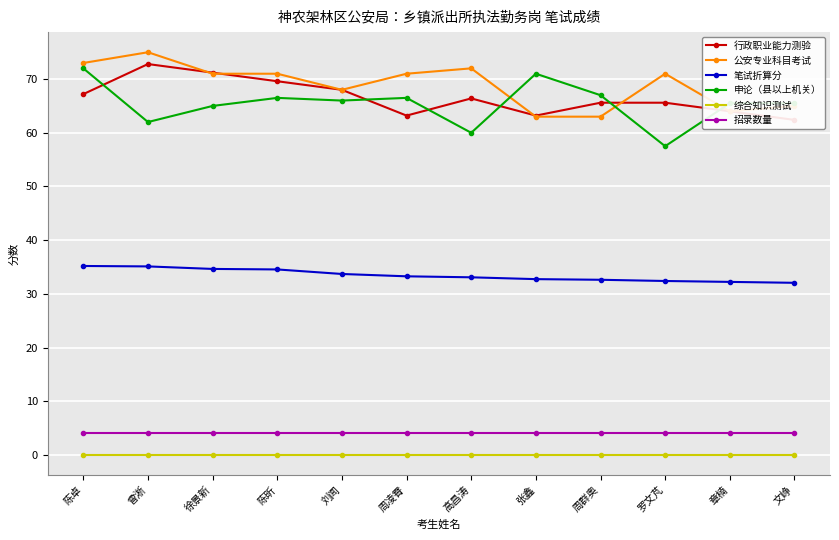

True or false: 公安专业科目考试 and 行政职业能力测验 intersect in this chart.

True